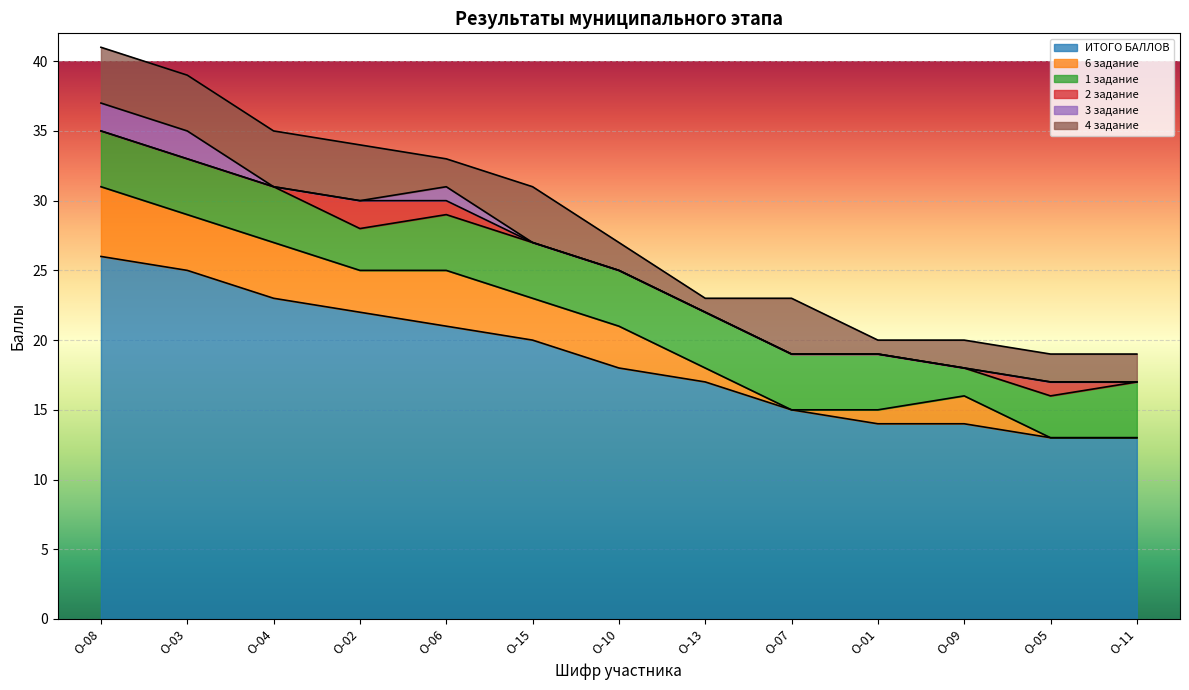

What position from the left is О-01?

10